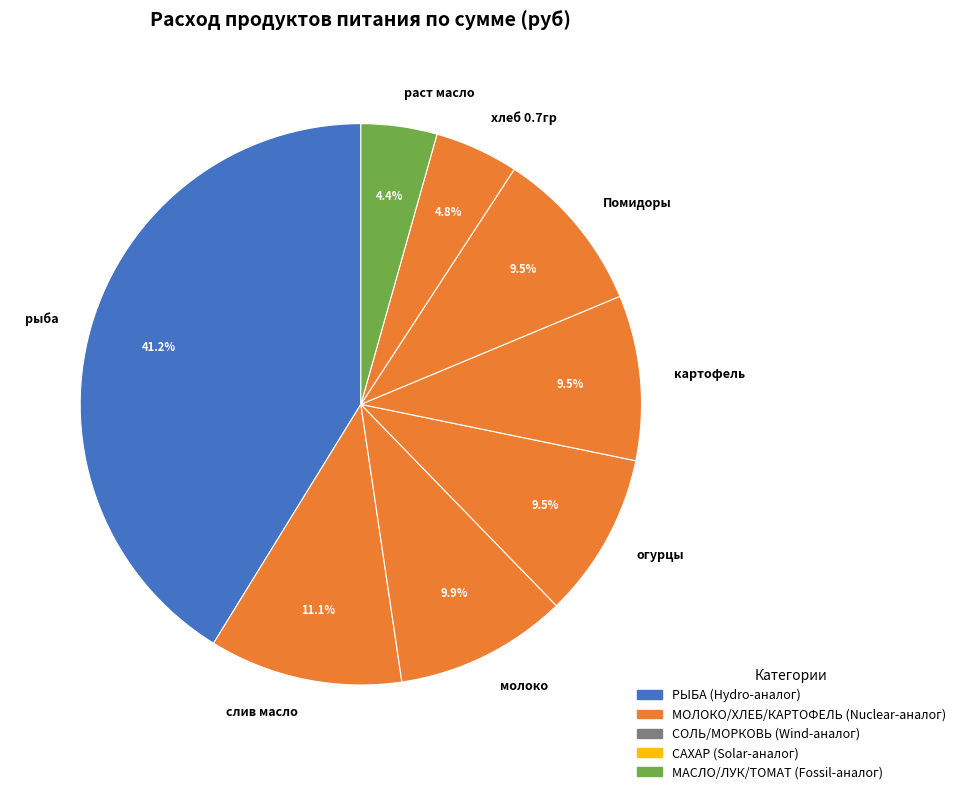

What is the largest slice in the pie chart?

рыба